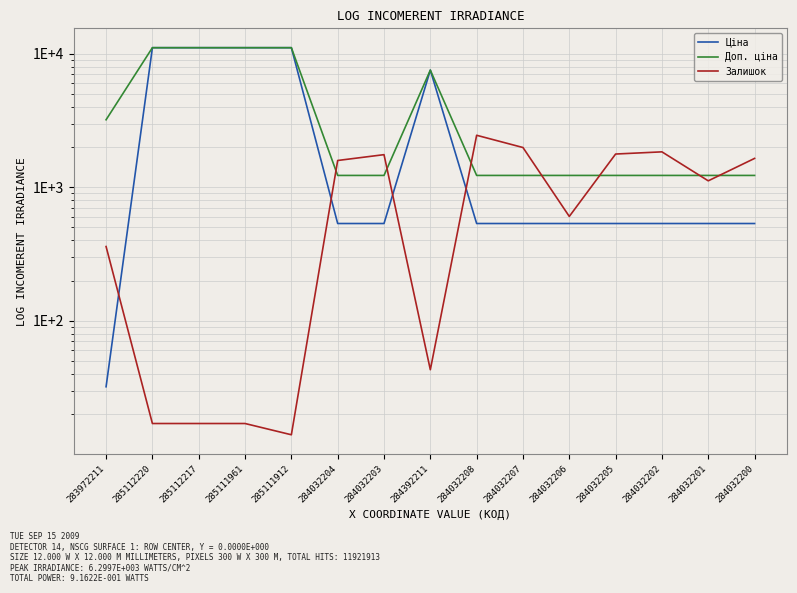

True or false: Ціна has a value of 32.0 at 283972211.

True